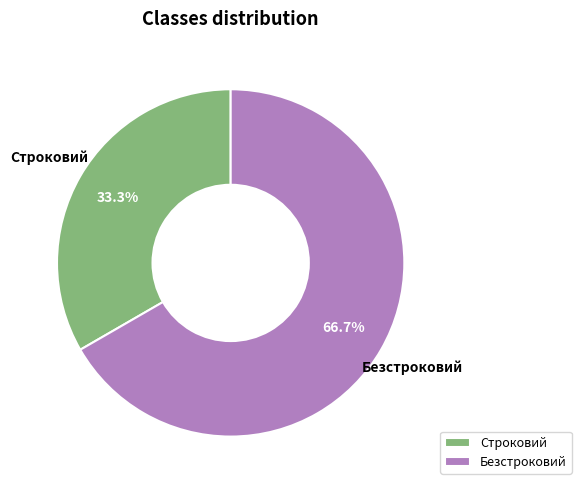

Rank the categories by value from highest to lowest.

Безстроковий, Строковий